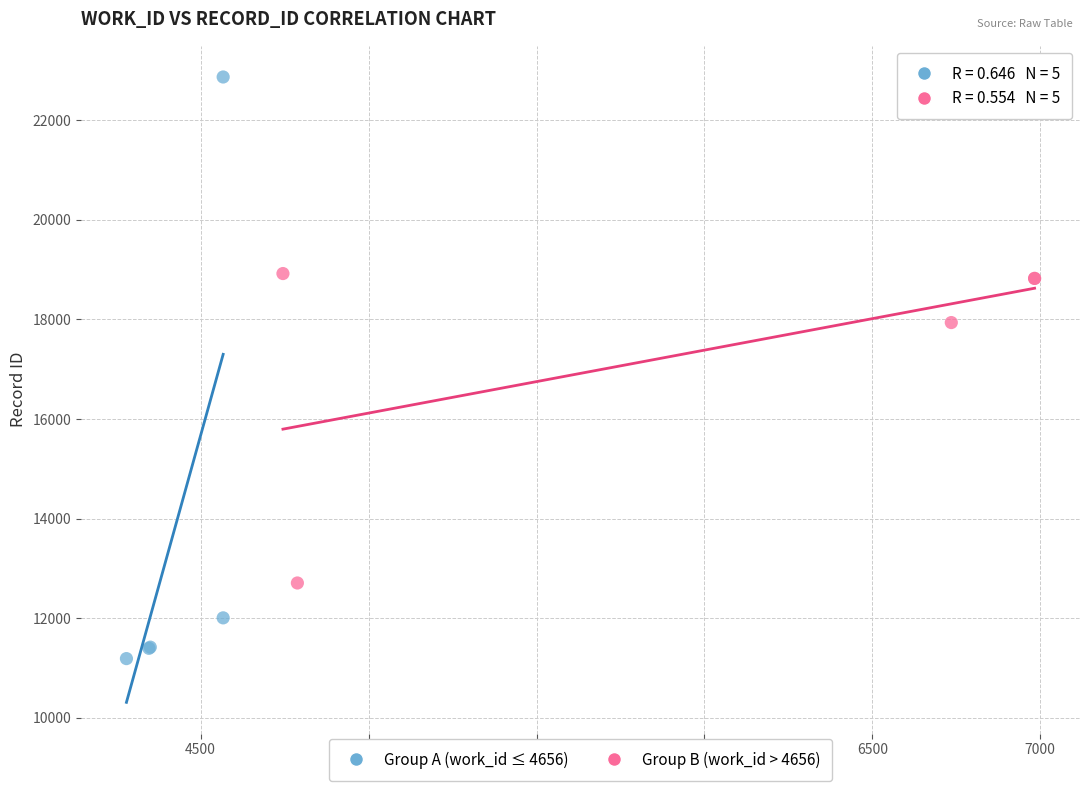

Which series has the widest spread of Y values?

Group A (work_id ≤ 4656)